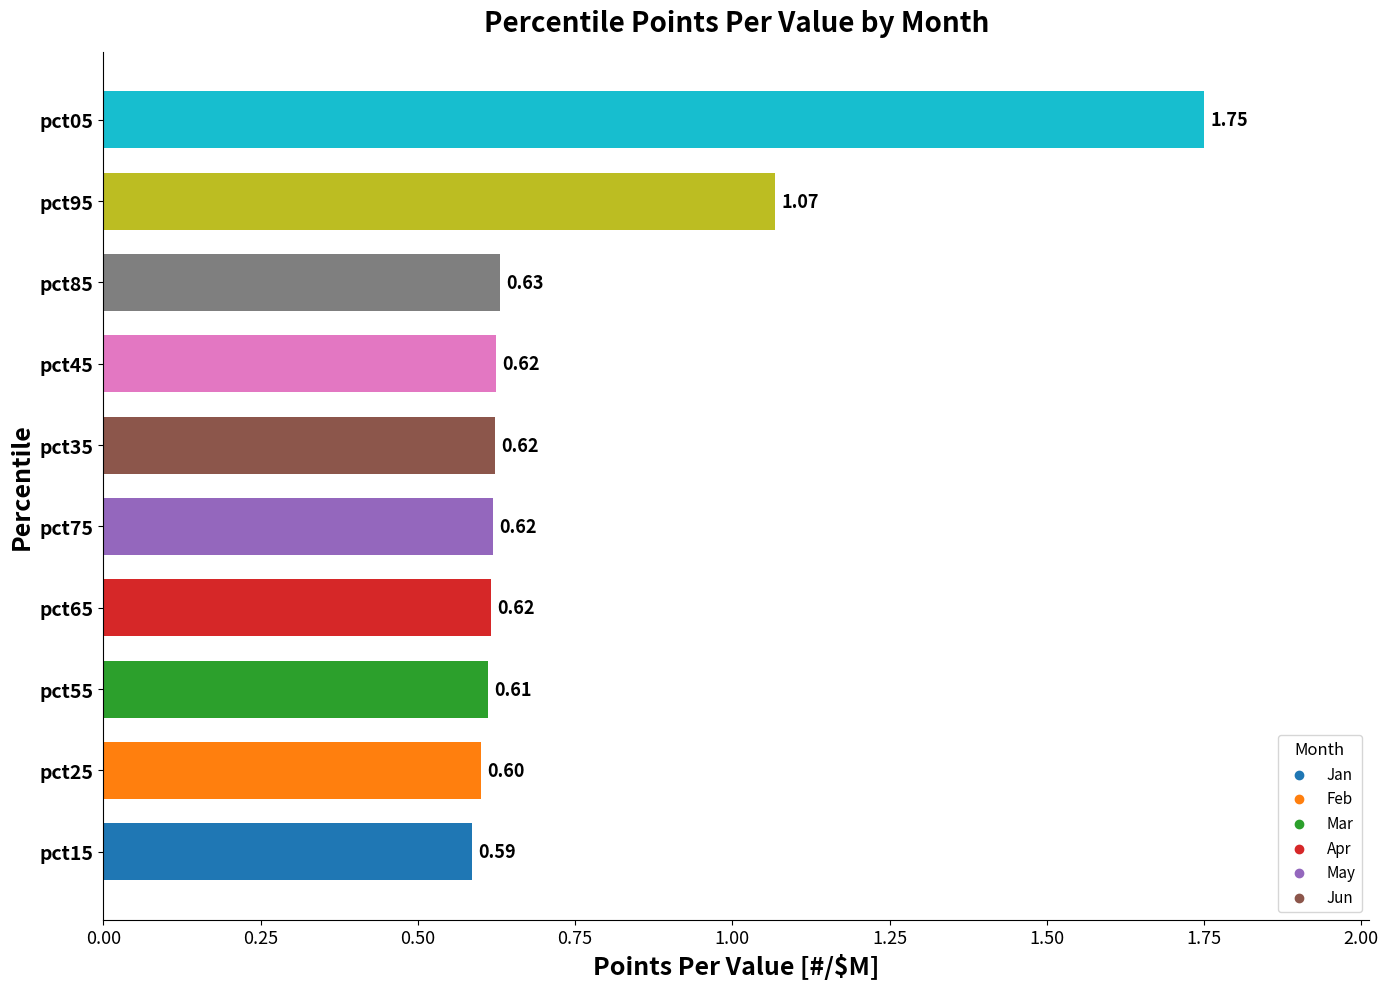

What is the difference between the maximum and minimum values?

1.2